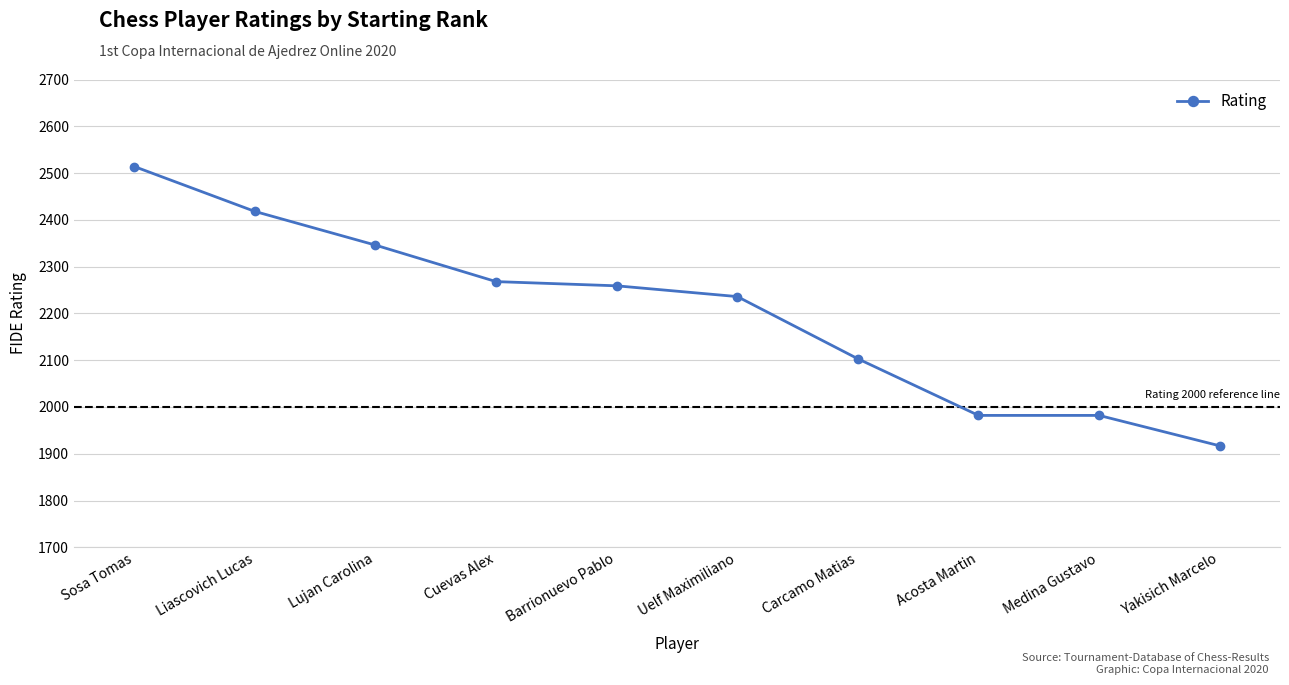

Count the number of data series in this chart.

1